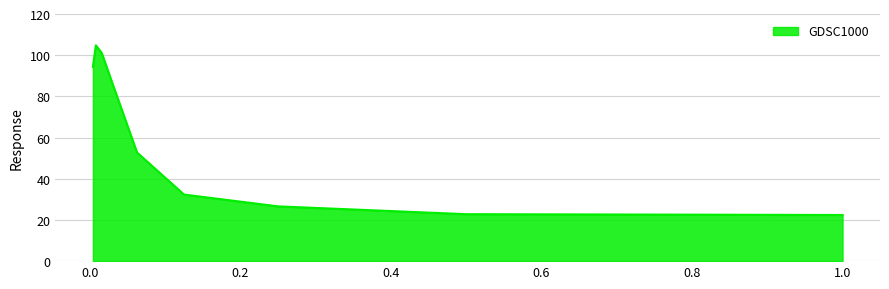

What is the difference between the maximum and minimum values?

82.4